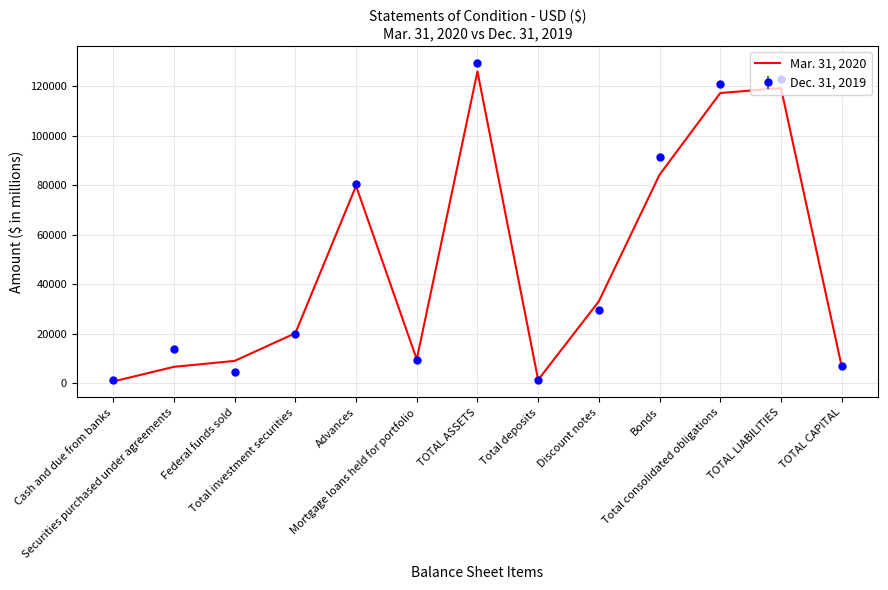

Rank the series by their average value, from highest to lowest.

Dec. 31, 2019, Mar. 31, 2020